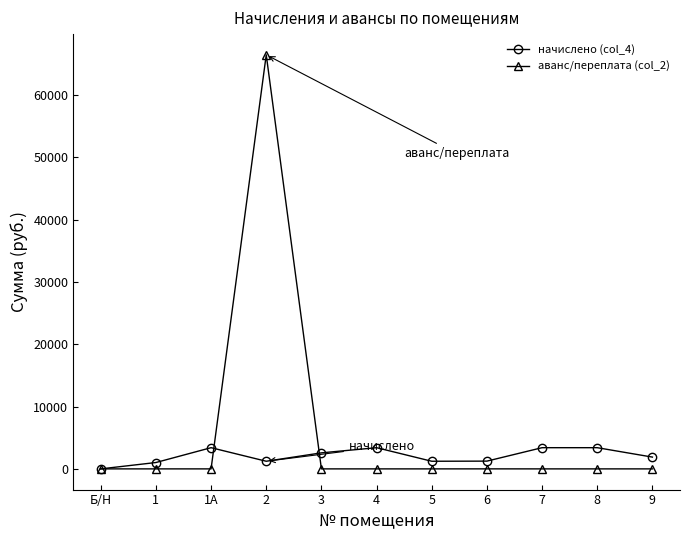

Which series has the largest range (max minus min)?

аванс/переплата (col_2)